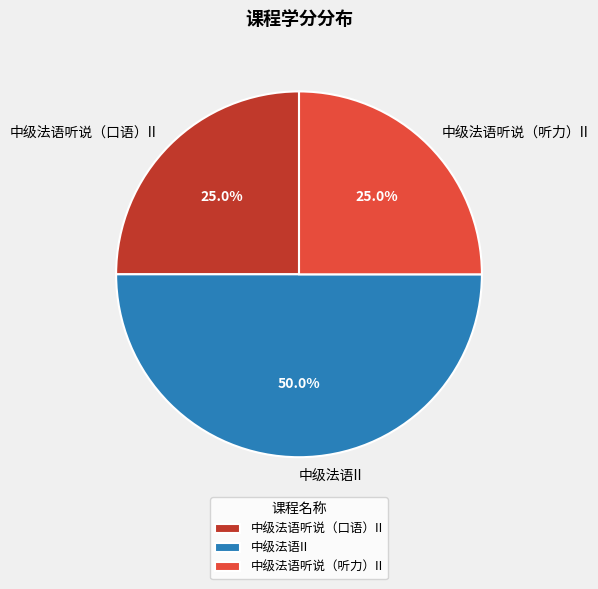

To the nearest percent, what percentage of the pie is 中级法语II?

50%